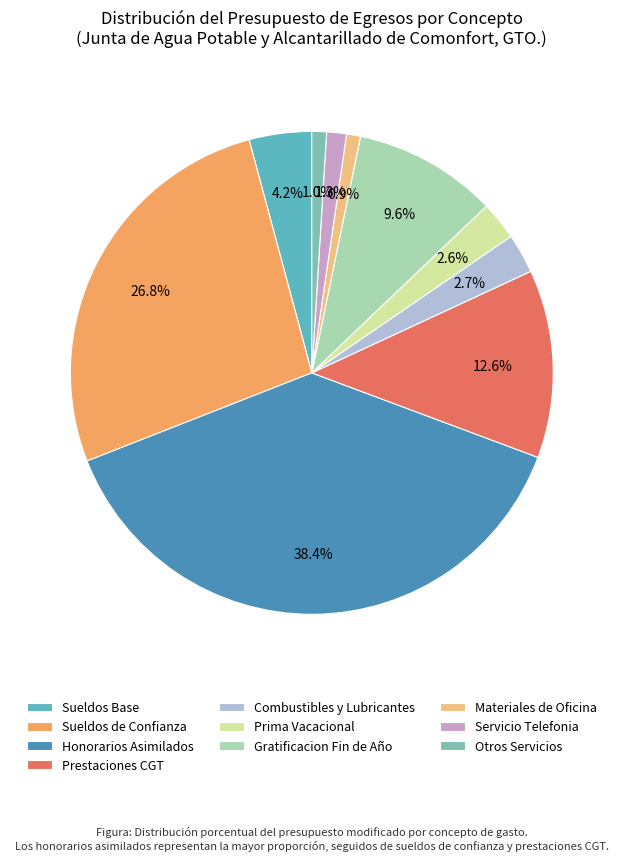

What portion of the pie excludes Sueldos Base?

95.8%